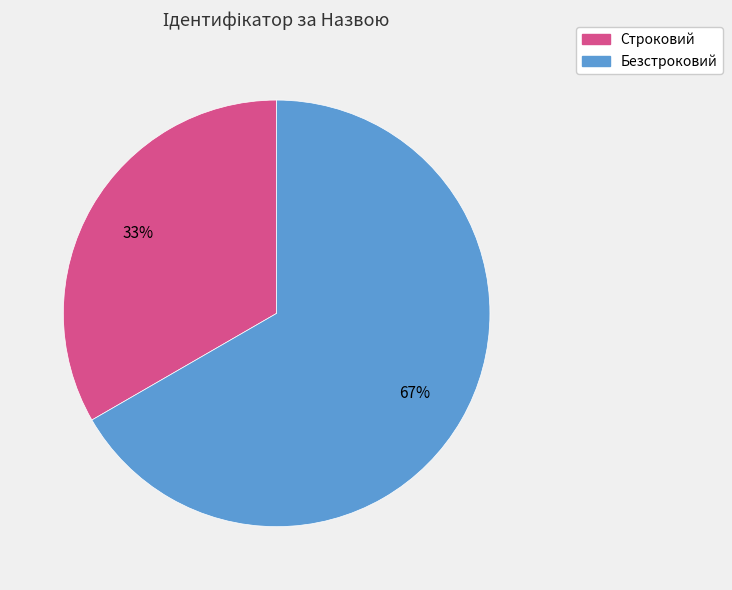

True or false: Строковий accounts for 27% of the total.

False